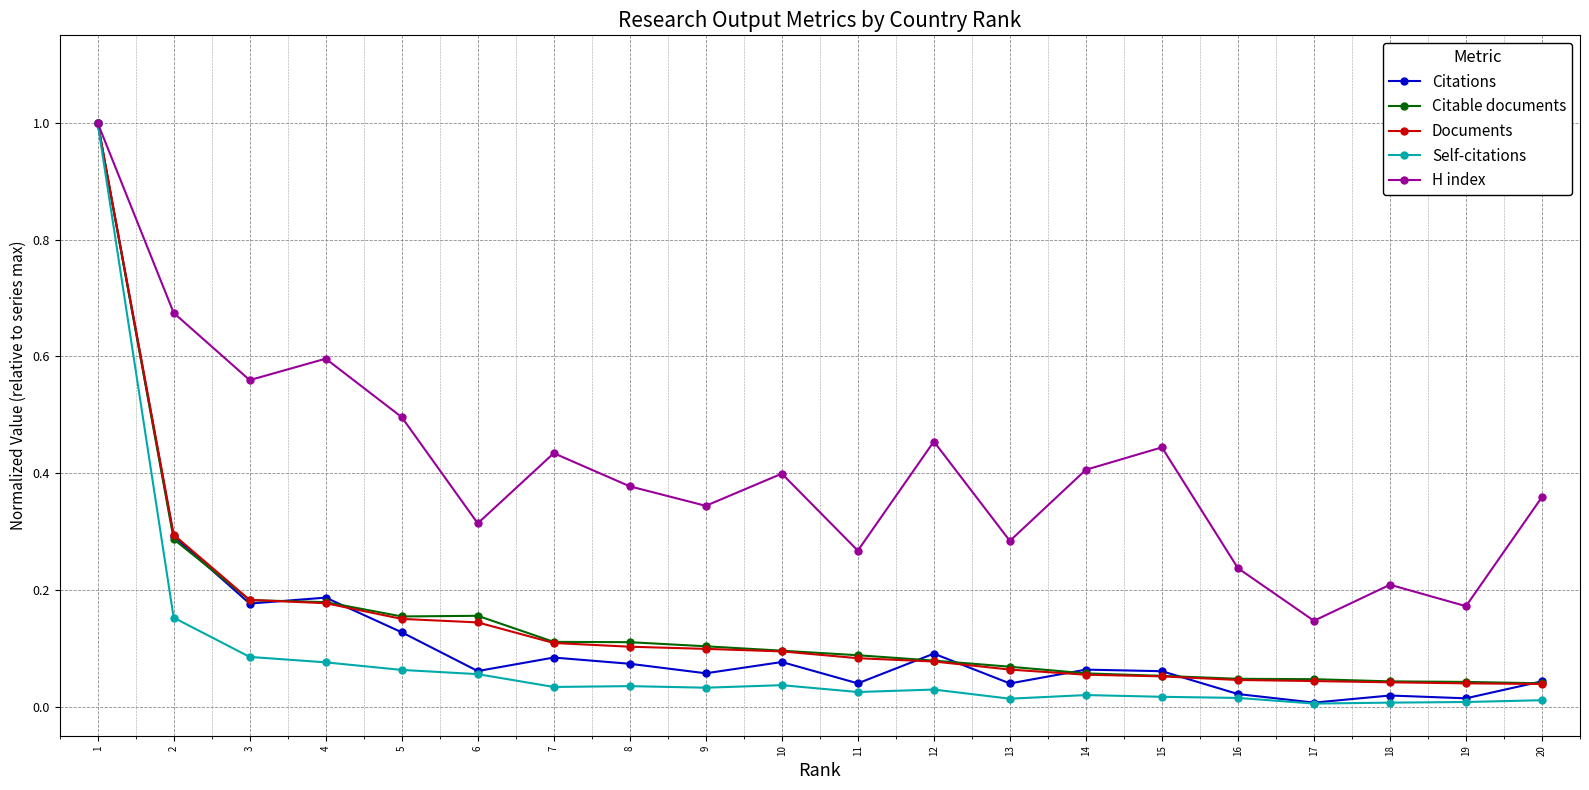

The value of Documents at 12 is 0.1. True or false?

True